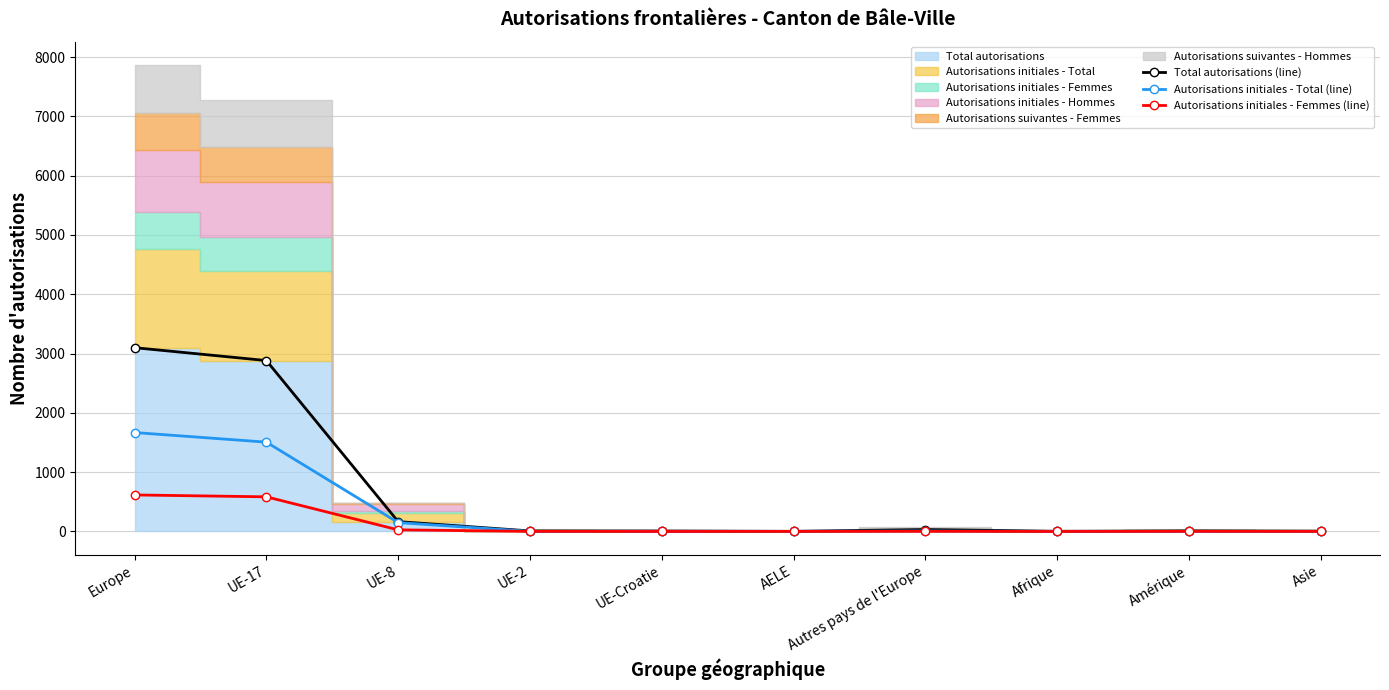

True or false: Autorisations initiales - Femmes (line) and Autorisations initiales - Total (line) cross at least once.

False